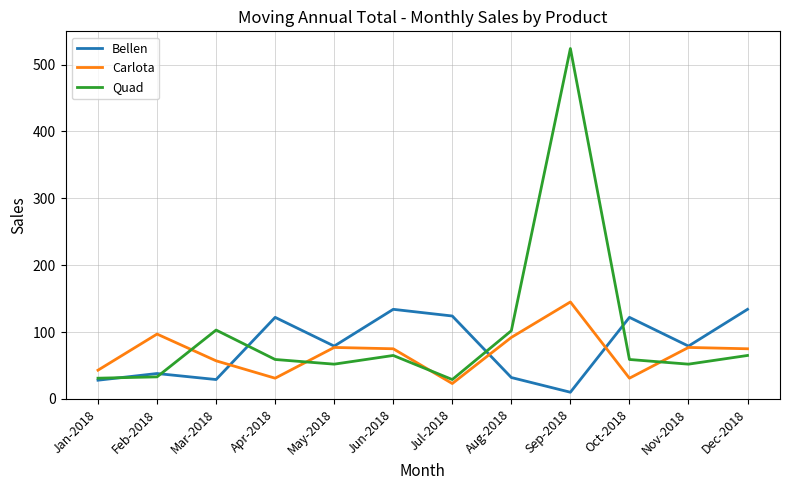

Rank the series by their average value, from lowest to highest.

Carlota, Bellen, Quad